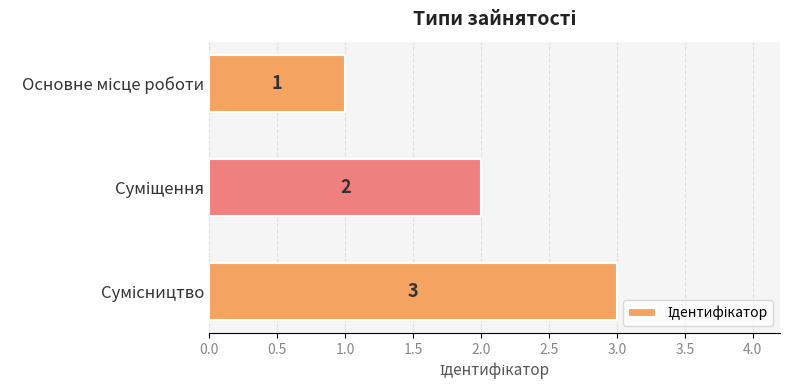

How many values are between 1 and 3?

3